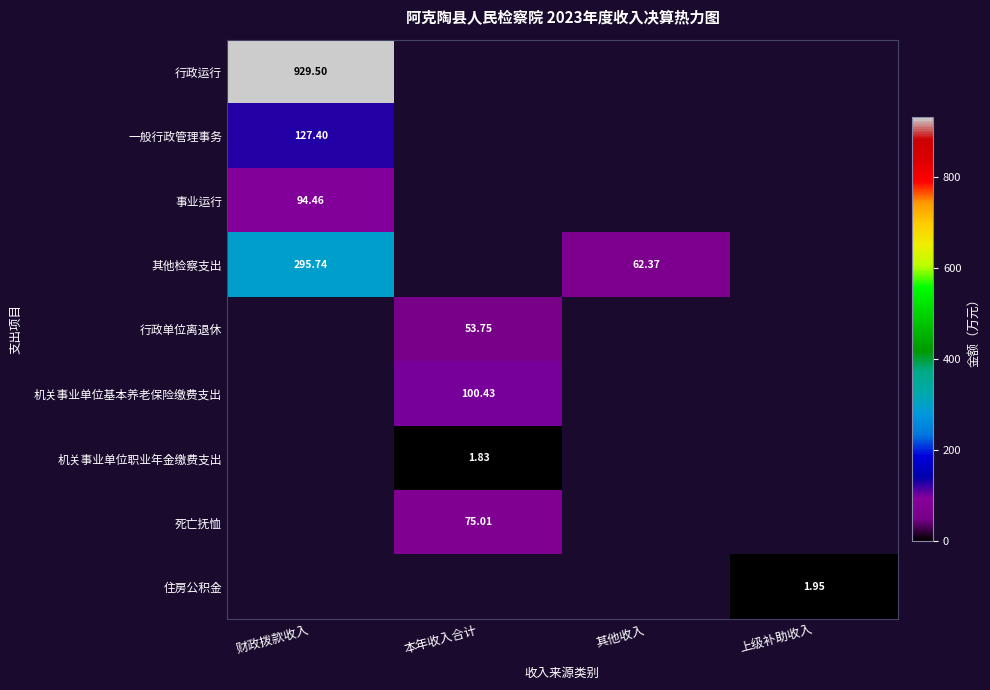

Is the value of 行政运行 at 财政拨款收入 greater than the value of 机关事业单位职业年金缴费支出 at 其他收入?

Yes